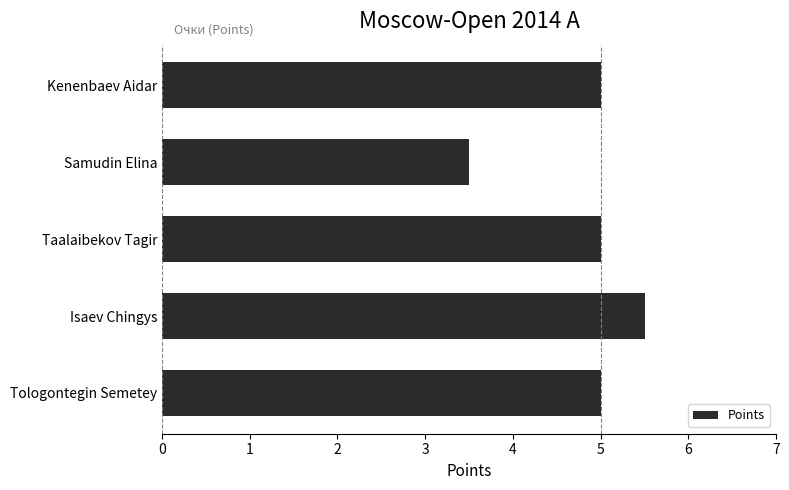

Between Samudin Elina and Tologontegin Semetey, which is larger?

Tologontegin Semetey